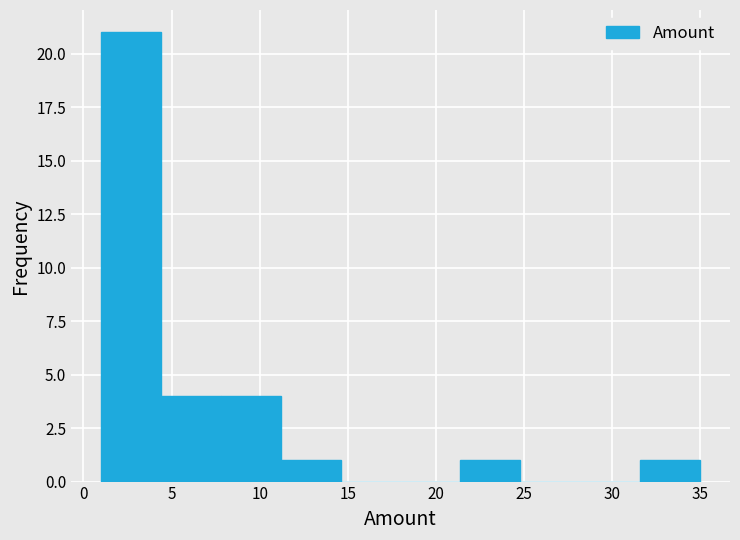

Reading left to right, transcribe this chart: for each bar, give the range it covers on the x-axis and its height. Neither the bar edges nor the heights are printed on the chart, so give them approximately, as read against the axes.

1.0 to 4.4: 21
4.4 to 7.8: 4
7.8 to 11.2: 4
11.2 to 14.6: 1
14.6 to 18.0: 0
18.0 to 21.4: 0
21.4 to 24.8: 1
24.8 to 28.2: 0
28.2 to 31.6: 0
31.6 to 35.0: 1